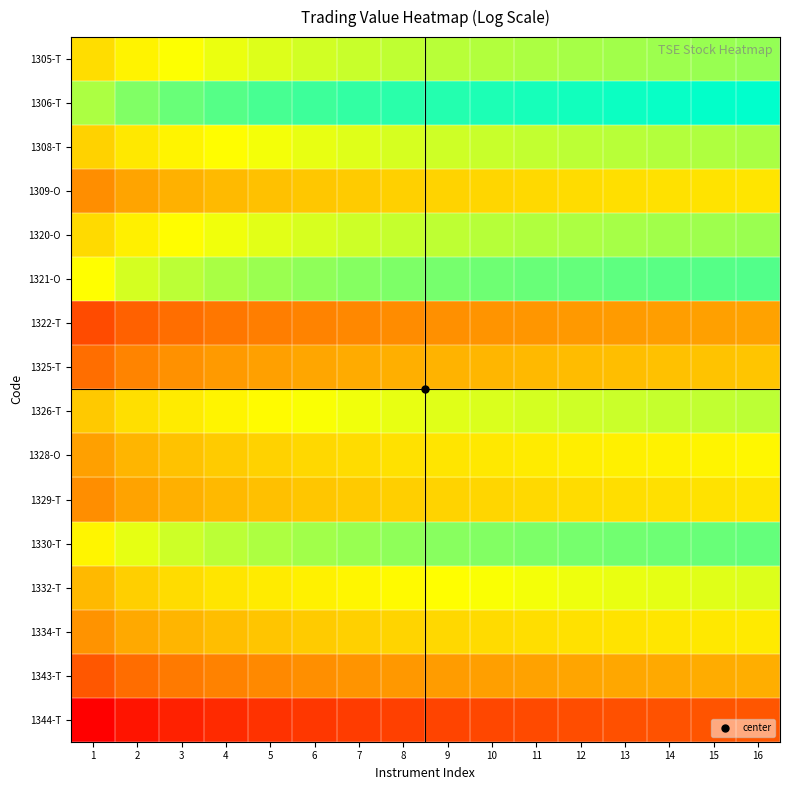

Rank the series at 9 from highest to lowest value.

1306-T, 1321-O, 1330-T, 1305-T, 1320-O, 1308-T, 1326-T, 1332-T, 1328-O, 1334-T, 1309-O, 1329-T, 1325-T, 1343-T, 1322-T, 1344-T